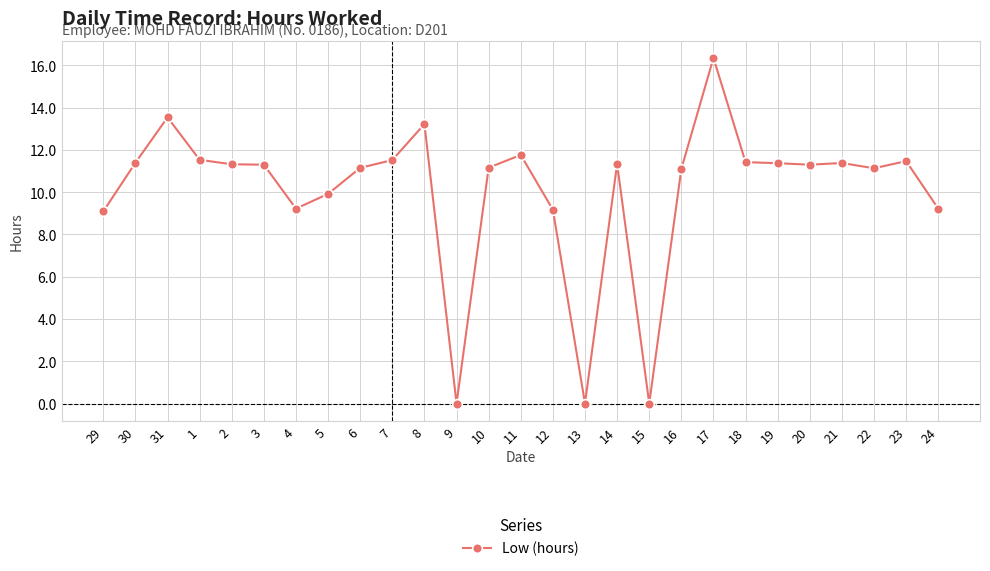

What is the change in value from 19 to 23?

+0.1